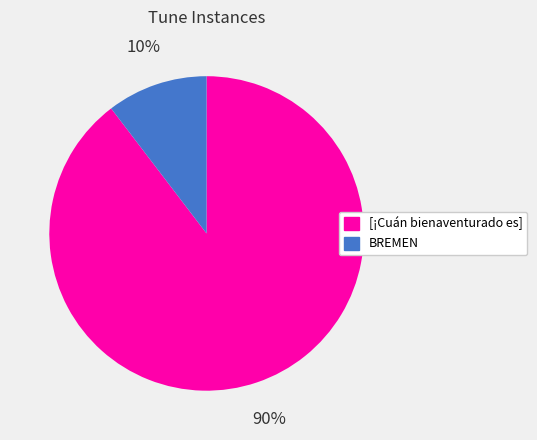

To the nearest percent, what is the average slice percentage?

50%